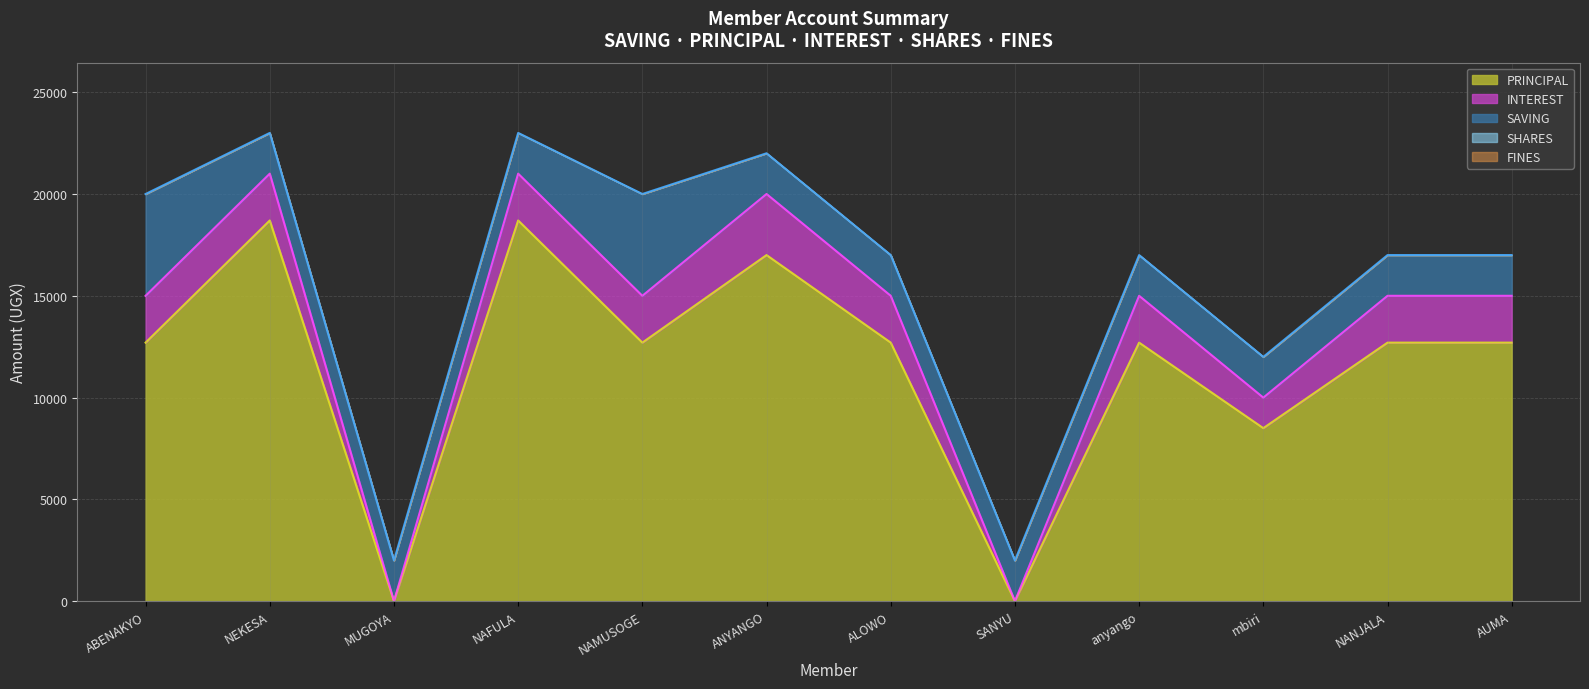

Is it true that SAVING equals 2000 at NANJALA EDITH?

True